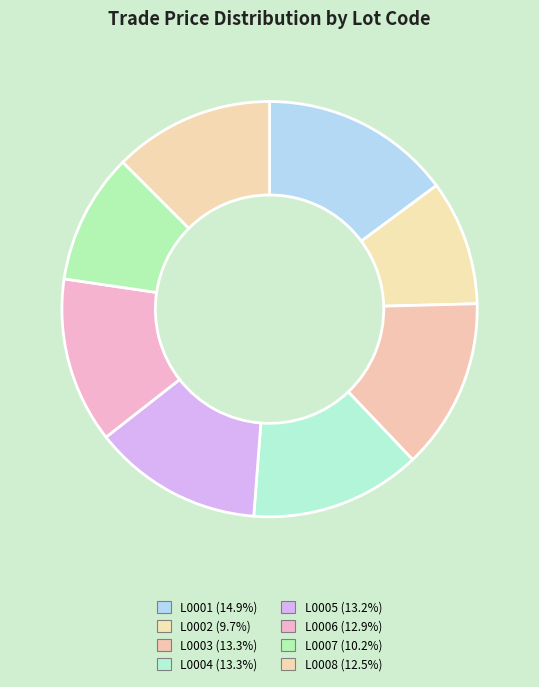

The L0007 slice represents 10% of the pie. True or false?

True